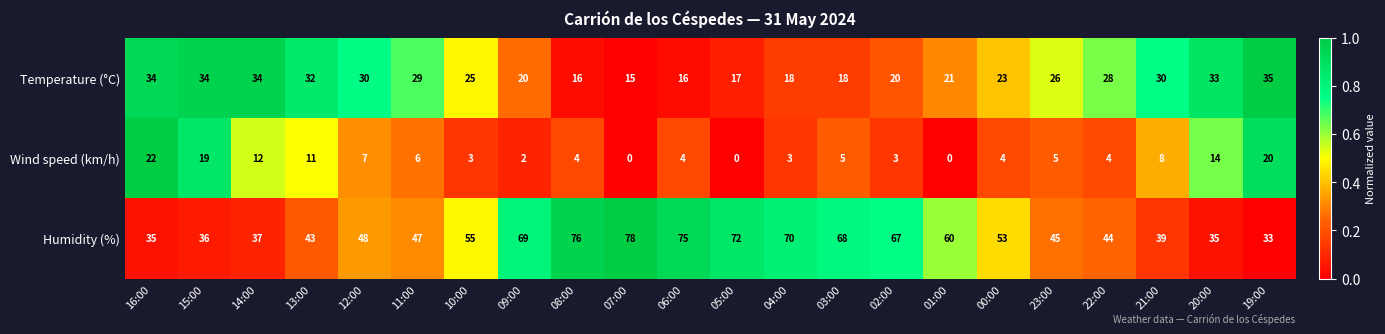

What is the difference between the highest and lowest values at 19:00?

15